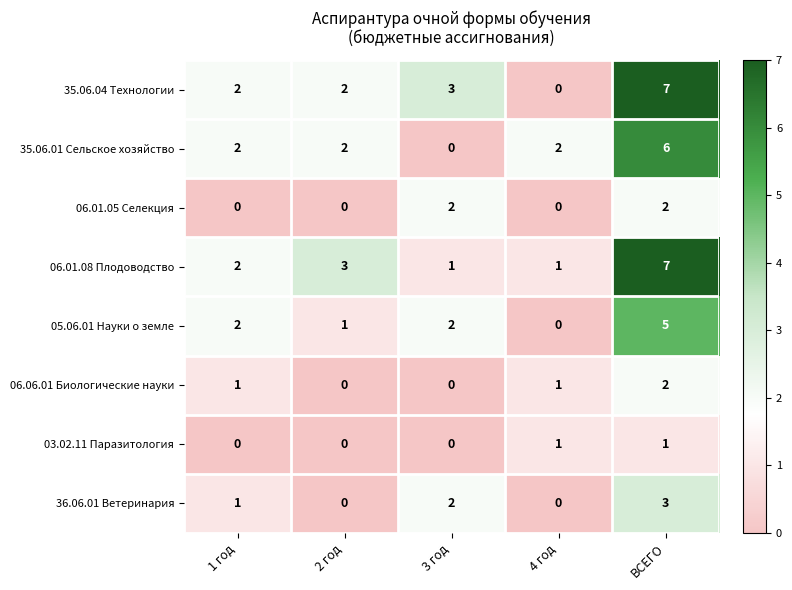

What is the total value across all series at ВСЕГО?

33